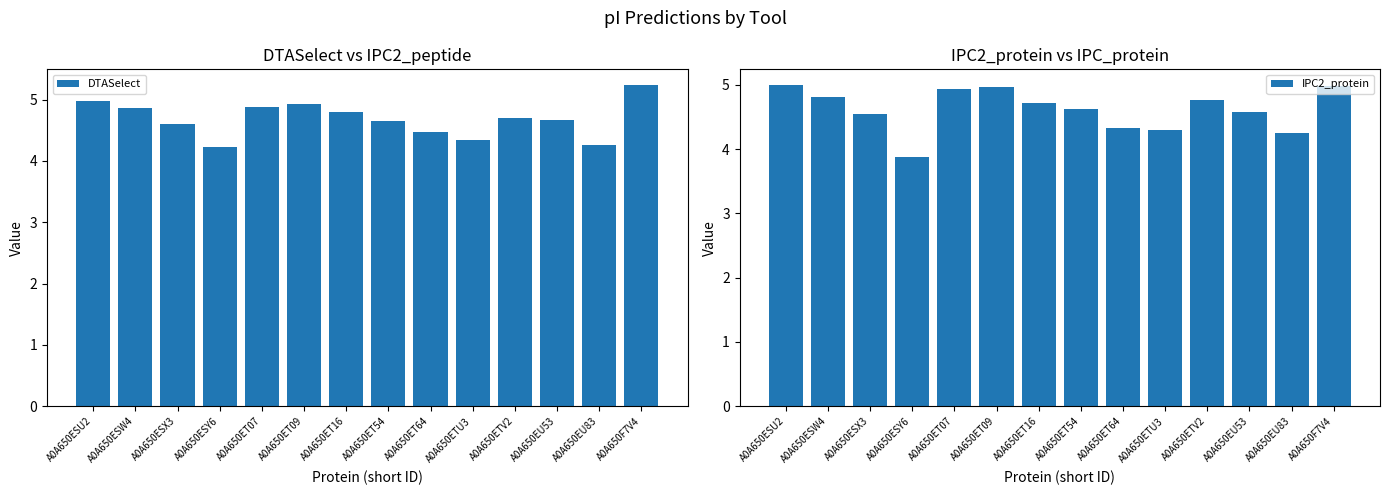

Reading left to right, extract all data points from this chart.

DTASelect: 5.0	4.9	4.6	4.2	4.9	4.9	4.8	4.6	4.5	4.3	4.7	4.7	4.3	5.2
IPC2_protein: 5.0	4.8	4.5	3.9	4.9	5.0	4.7	4.6	4.3	4.3	4.8	4.6	4.3	5.0